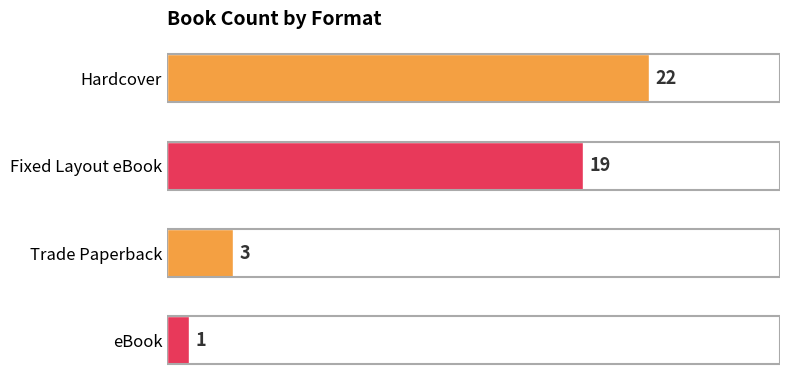

Rank the categories by value from lowest to highest.

eBook, Trade Paperback, Fixed Layout eBook, Hardcover